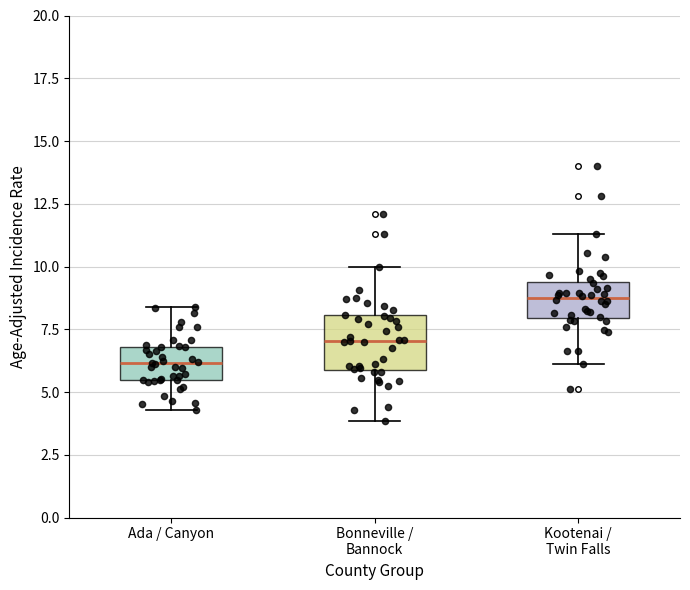

Which box has the lowest median line?

Ada / Canyon